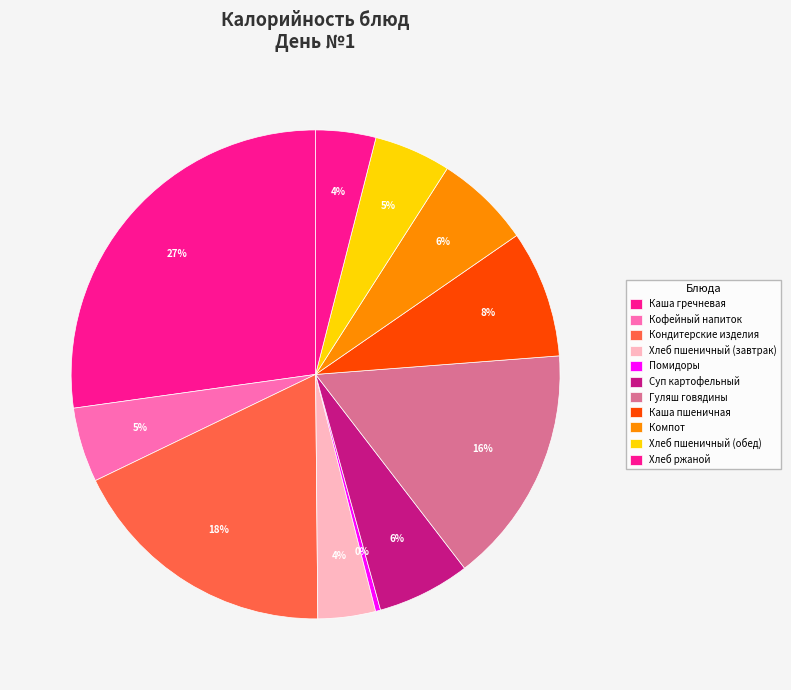

What is the ratio of the value at Суп картофельный to the value at Гуляш говядины?

0.4